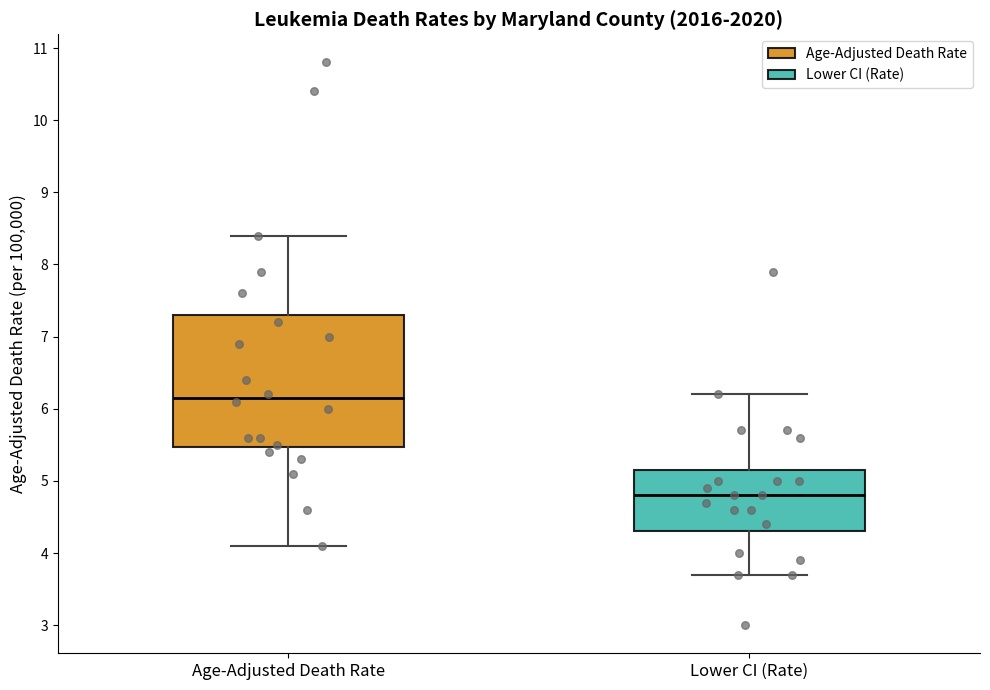

Which box's median line is the highest?

Age-Adjusted Death Rate